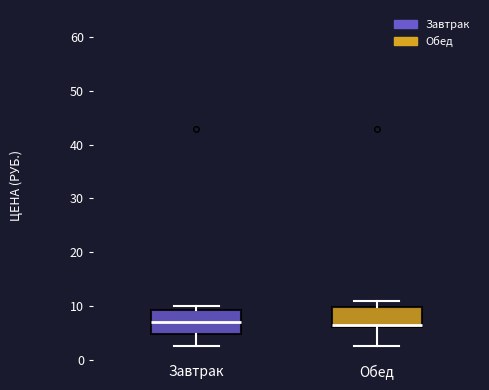

Reading left to right, transcribe this box plot: for each box, give where its median line is, the range the box spans, and where its two whiskers end, as read against the y-axis. The values are not printed on the chart, so give them approximately, as read against the axis.

Завтрак: median 7, box 5 to 9, whiskers 3 to 10
Обед: median 7, box 6 to 10, whiskers 3 to 11